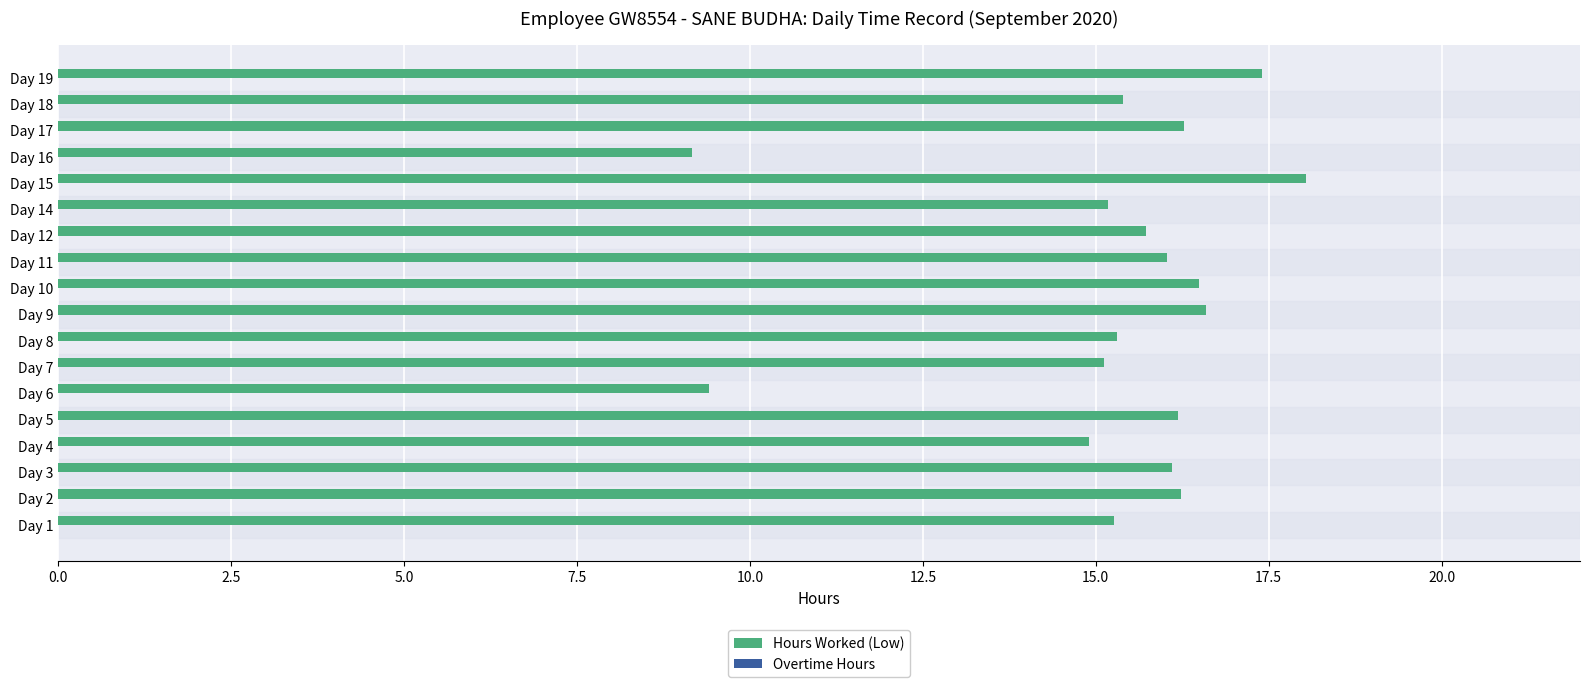

What is the smallest value displayed?

9.2